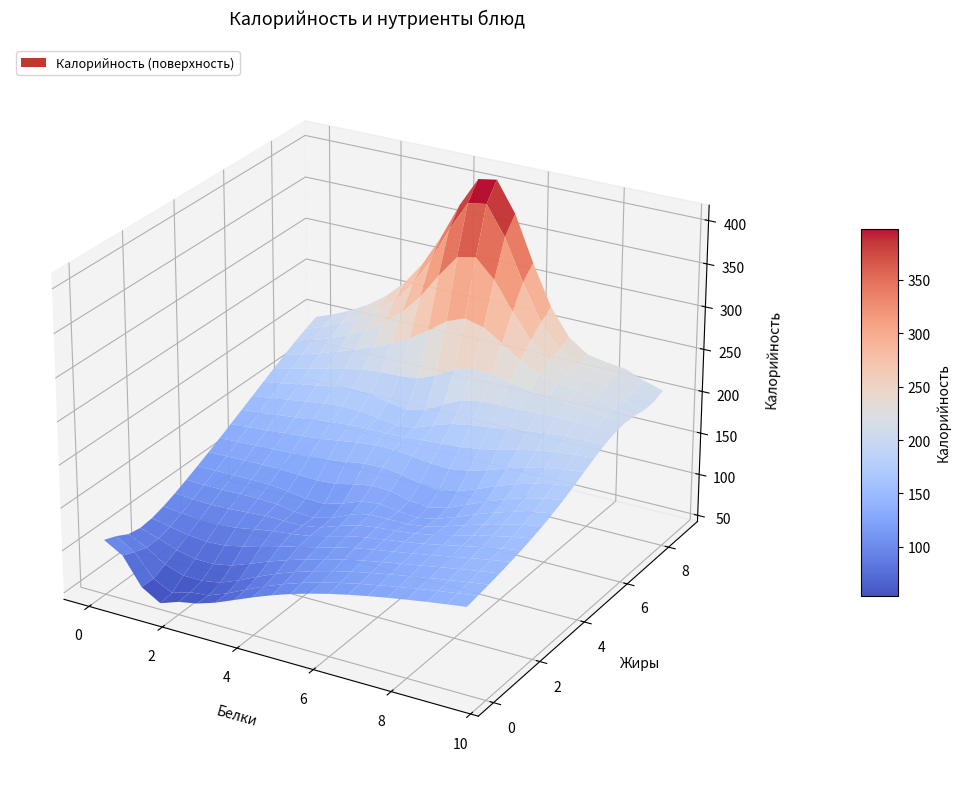

Reading left to right, extract all data points from this chart.

Калорийность: 225.0	103.0	122.2	413.5	161.3	200.8	107.0	47.6	58.5
Белки: 8.2	3.4	5.9	4.8	4.1	9.5	0.0	1.5	2.1
Жиры: 8.3	3.1	3.8	8.8	5.9	8.1	0.0	0.2	0.4
Углеводы: 39.4	18.4	15.3	13.5	15.5	11.8	18.0	9.7	11.2